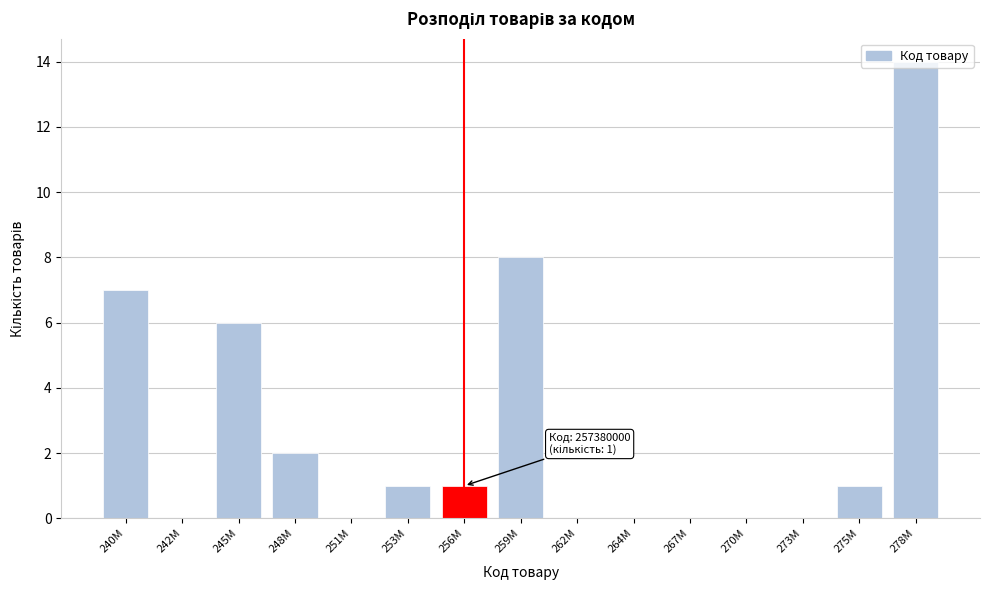

Which has a higher value, 242M or 259M?

259M